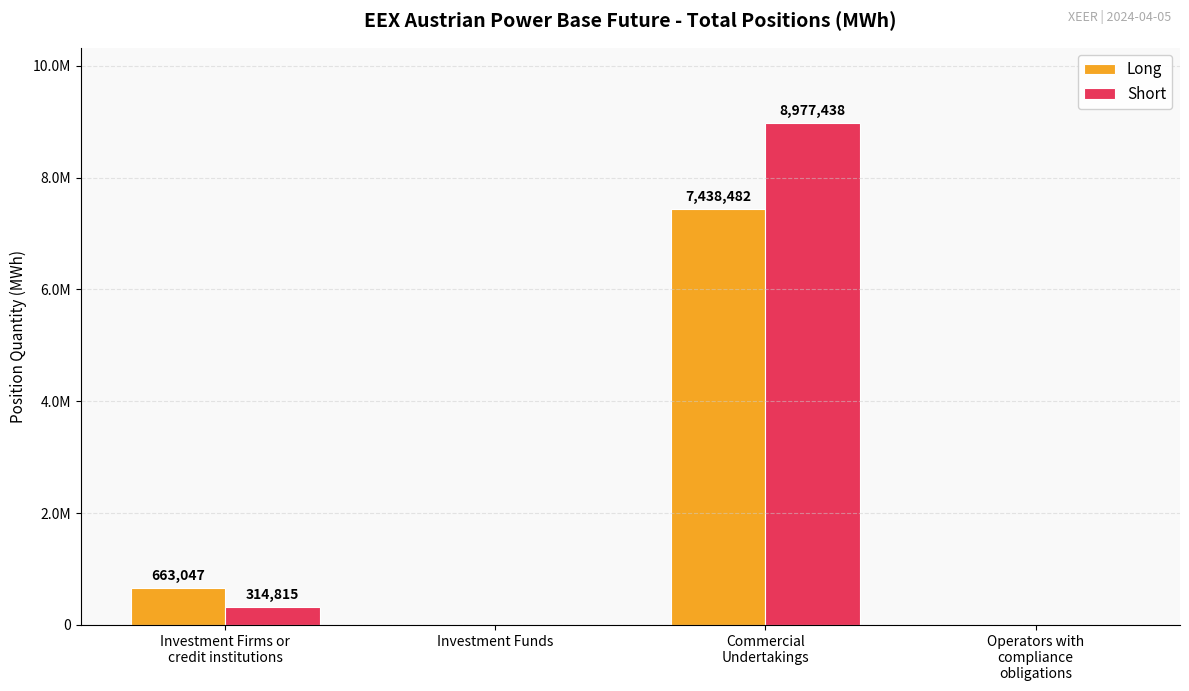

What is the difference between the highest and lowest values at Commercial
Undertakings?

1538956